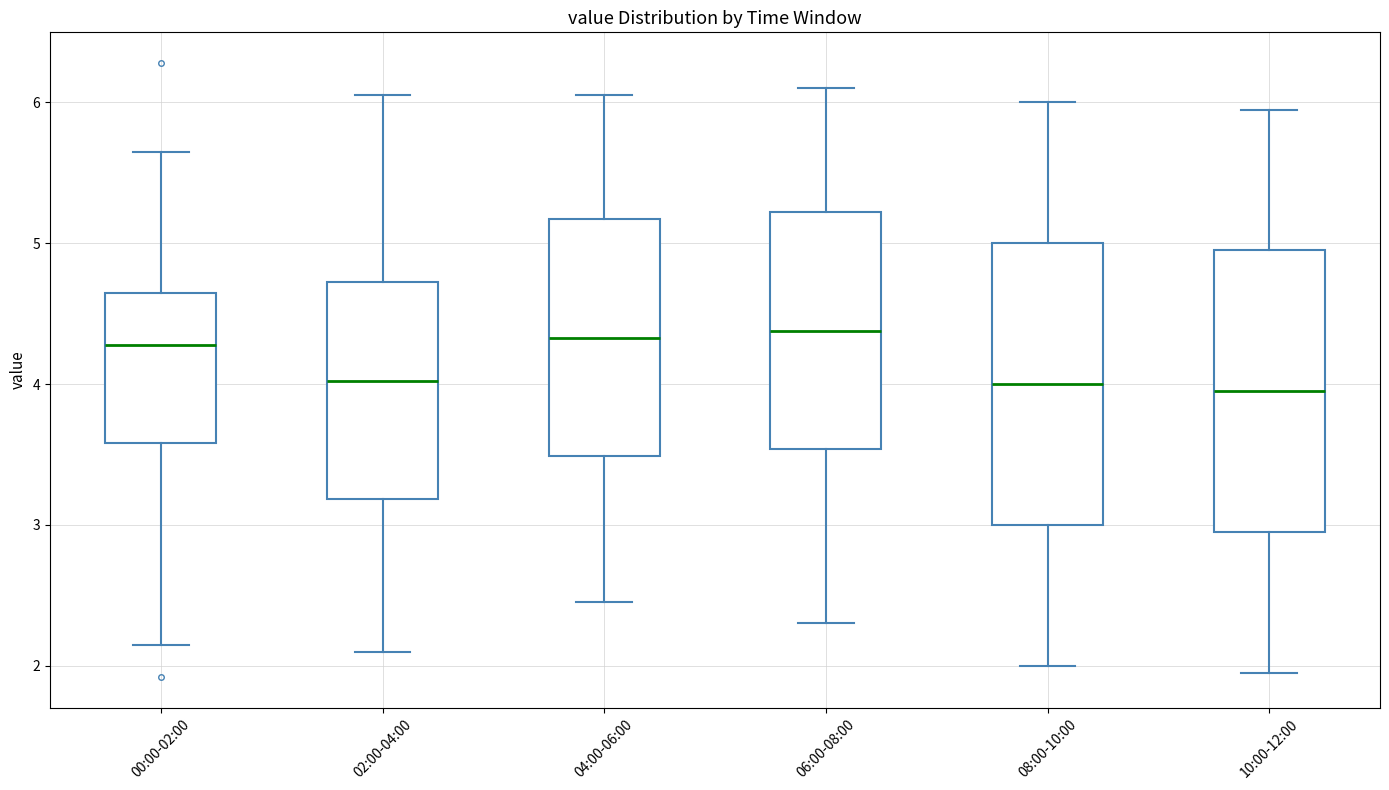

Reading left to right, transcribe this box plot: for each box, give where its median line is, the range the box spans, and where its two whiskers end, as read against the y-axis. The values are not printed on the chart, so give them approximately, as read against the axis.

00:00-02:00: median 4.3, box 3.6 to 4.6, whiskers 2.2 to 5.7
02:00-04:00: median 4.0, box 3.2 to 4.7, whiskers 2.1 to 6.1
04:00-06:00: median 4.3, box 3.5 to 5.2, whiskers 2.5 to 6.1
06:00-08:00: median 4.4, box 3.5 to 5.2, whiskers 2.3 to 6.1
08:00-10:00: median 4.0, box 3.0 to 5.0, whiskers 2.0 to 6.0
10:00-12:00: median 4.0, box 3.0 to 5.0, whiskers 2.0 to 6.0